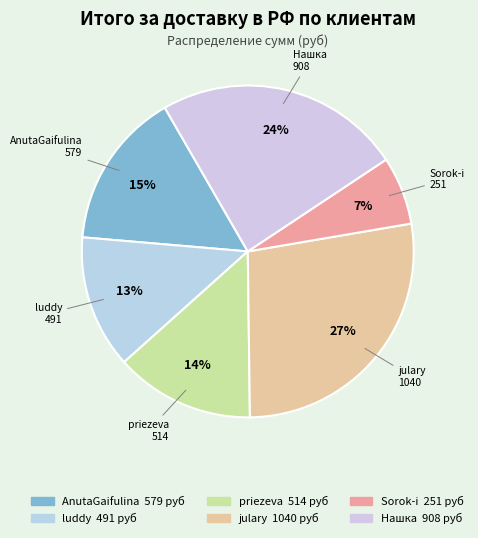

Count the number of slices in the pie.

6